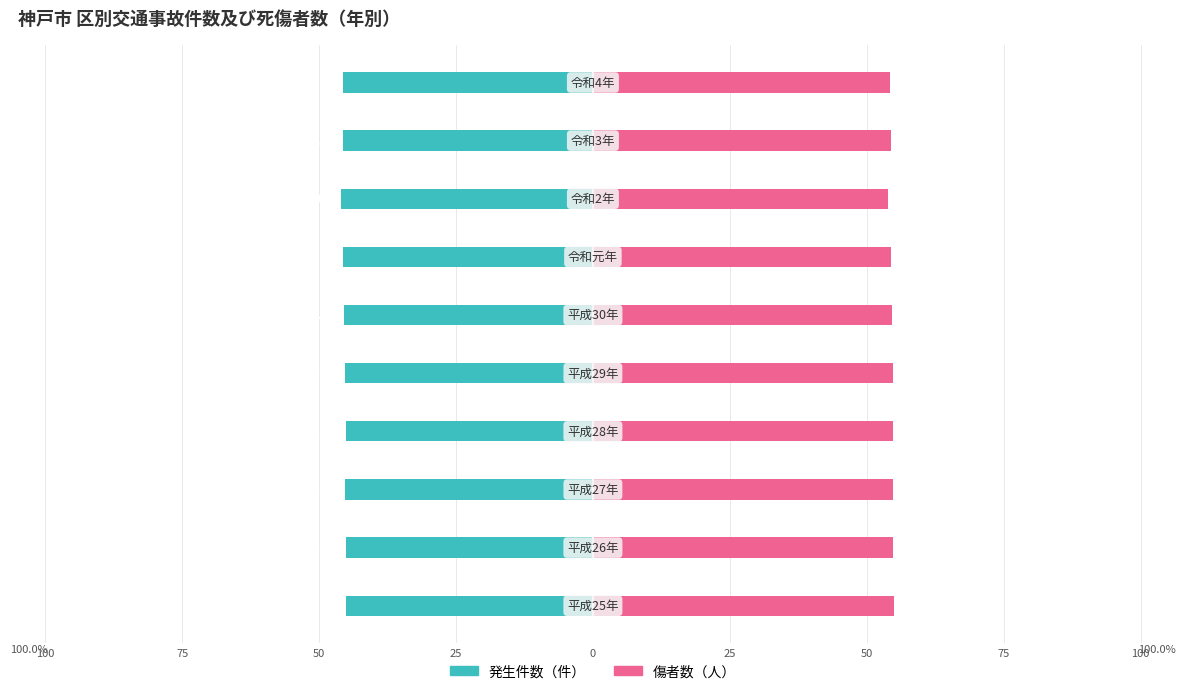

Is it true that 傷者数（人） equals 54.8 at 0?

True